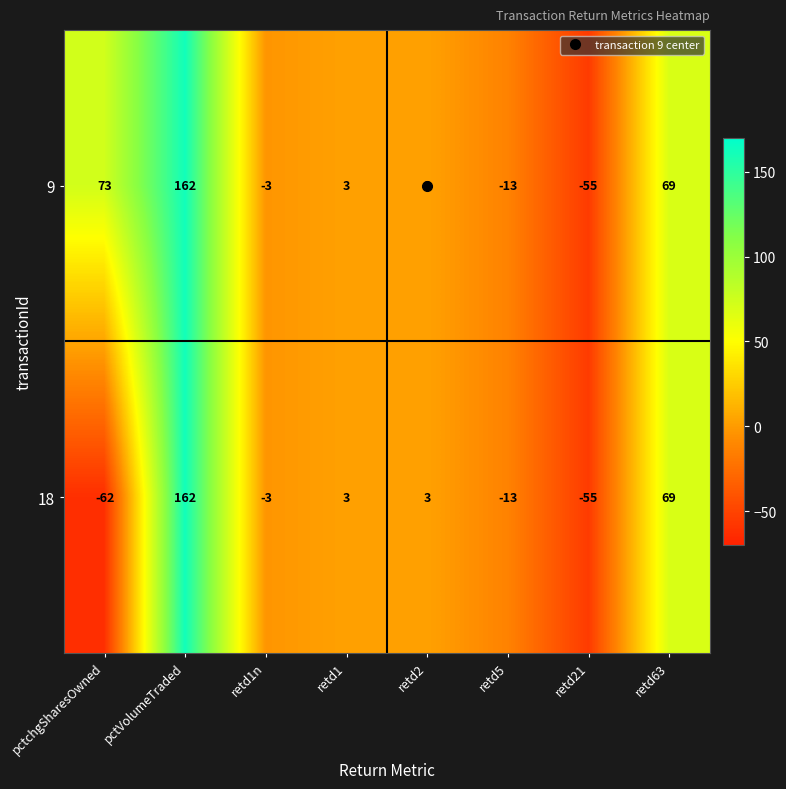

Which category has the lowest value across all series?

pctchgSharesOwned